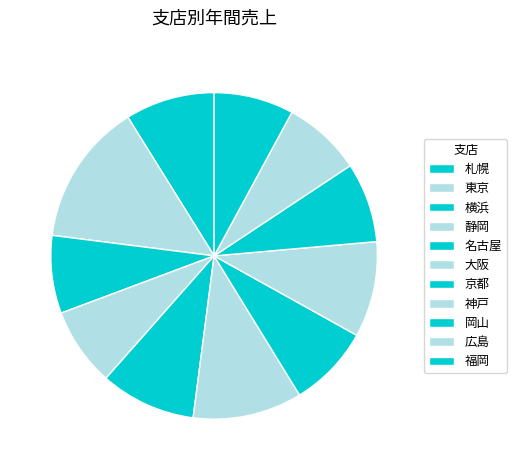

To the nearest percent, what is the average slice percentage?

9%